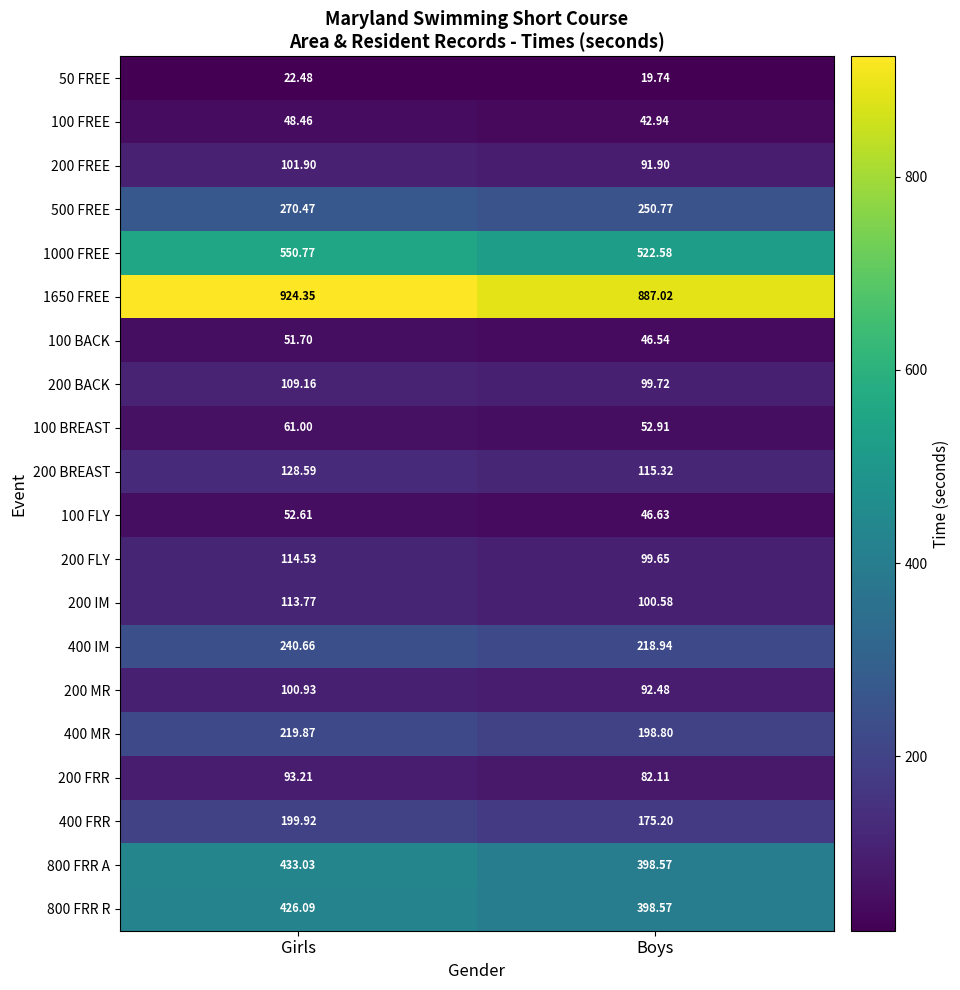

Which series has the largest total across all categories?

1650 FREE